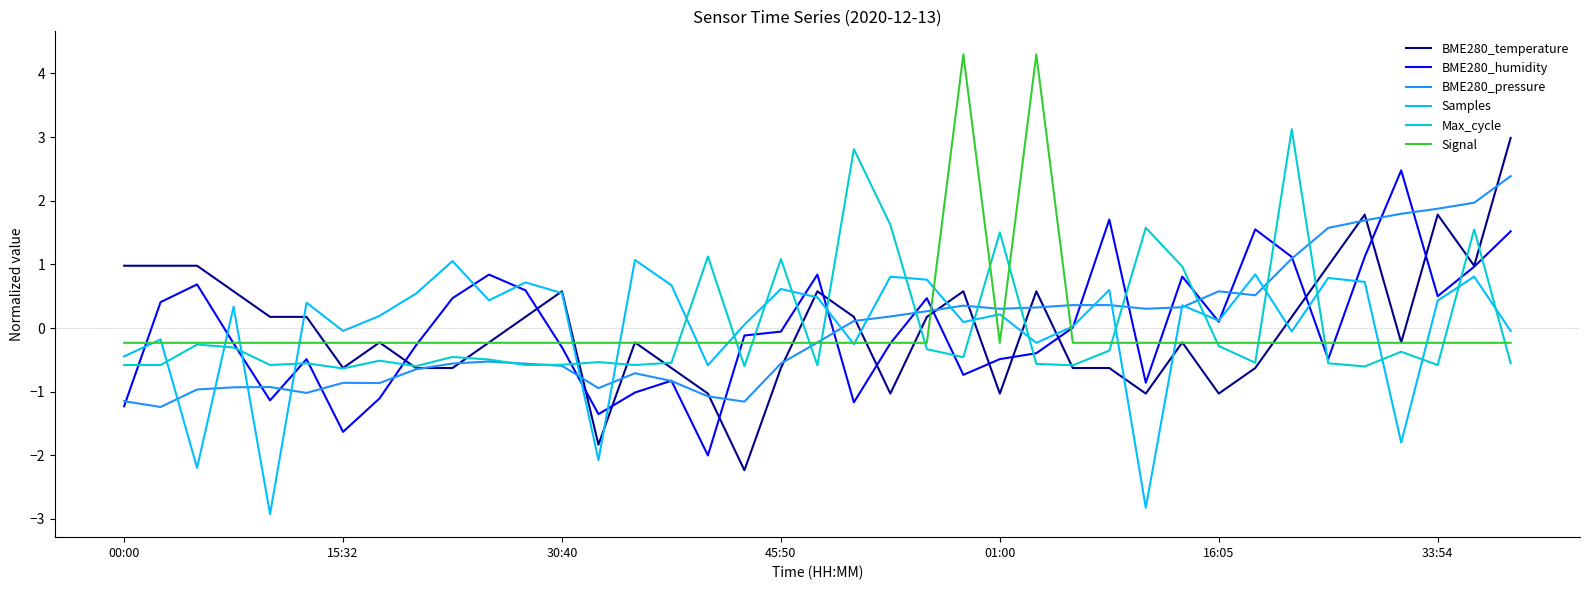

What is the lowest value of the BME280_temperature series?

-2.2